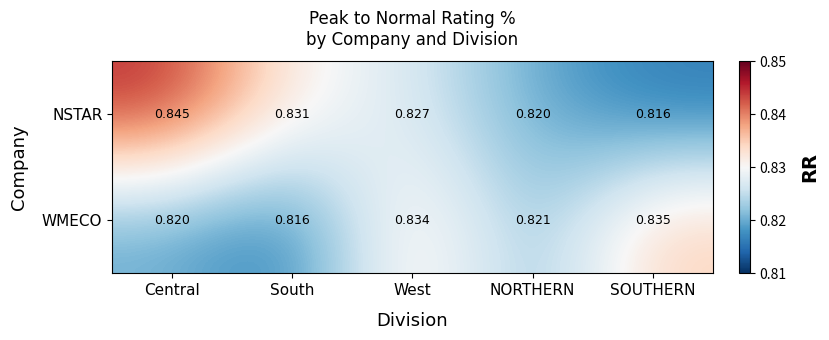

Which category has the highest value in the WMECO series?

SOUTHERN